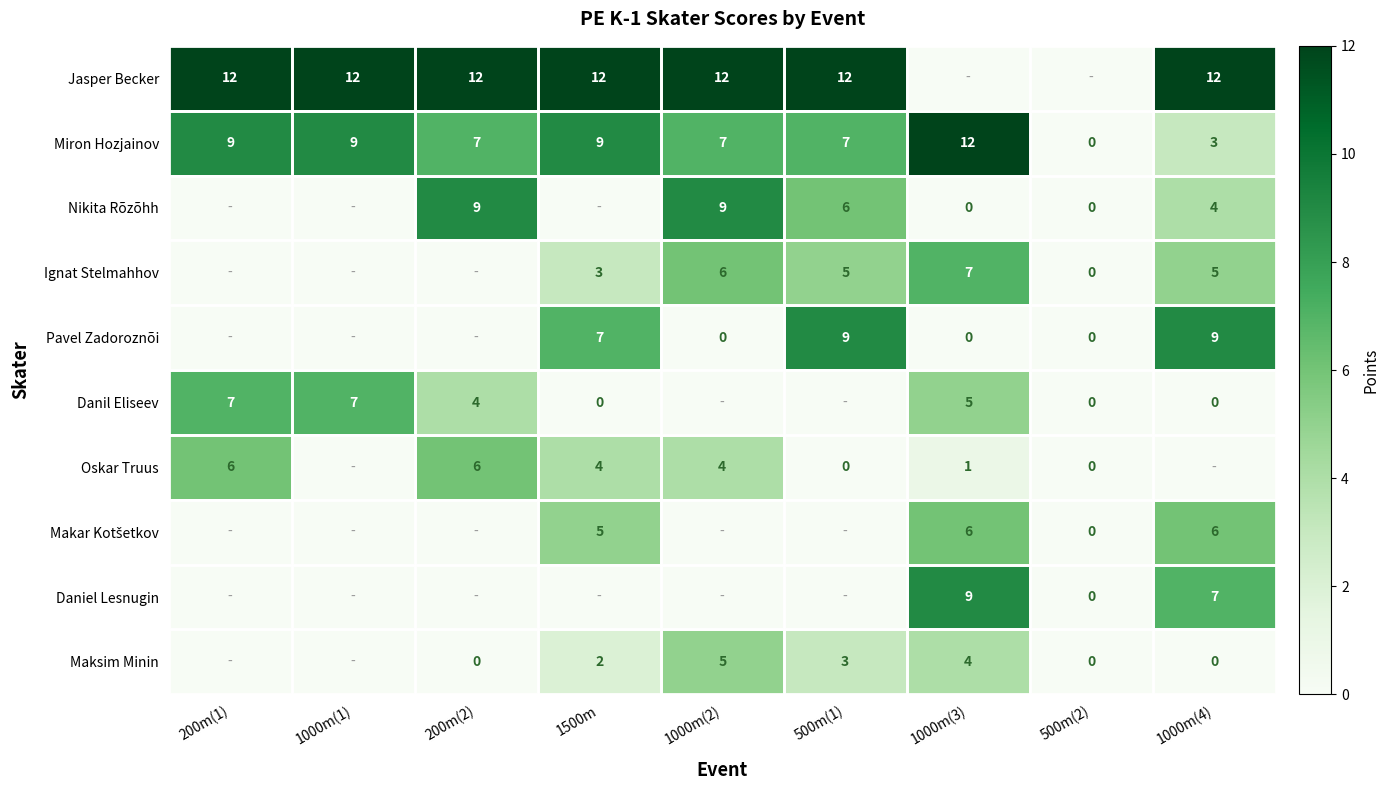

How many series are shown in this chart?

10